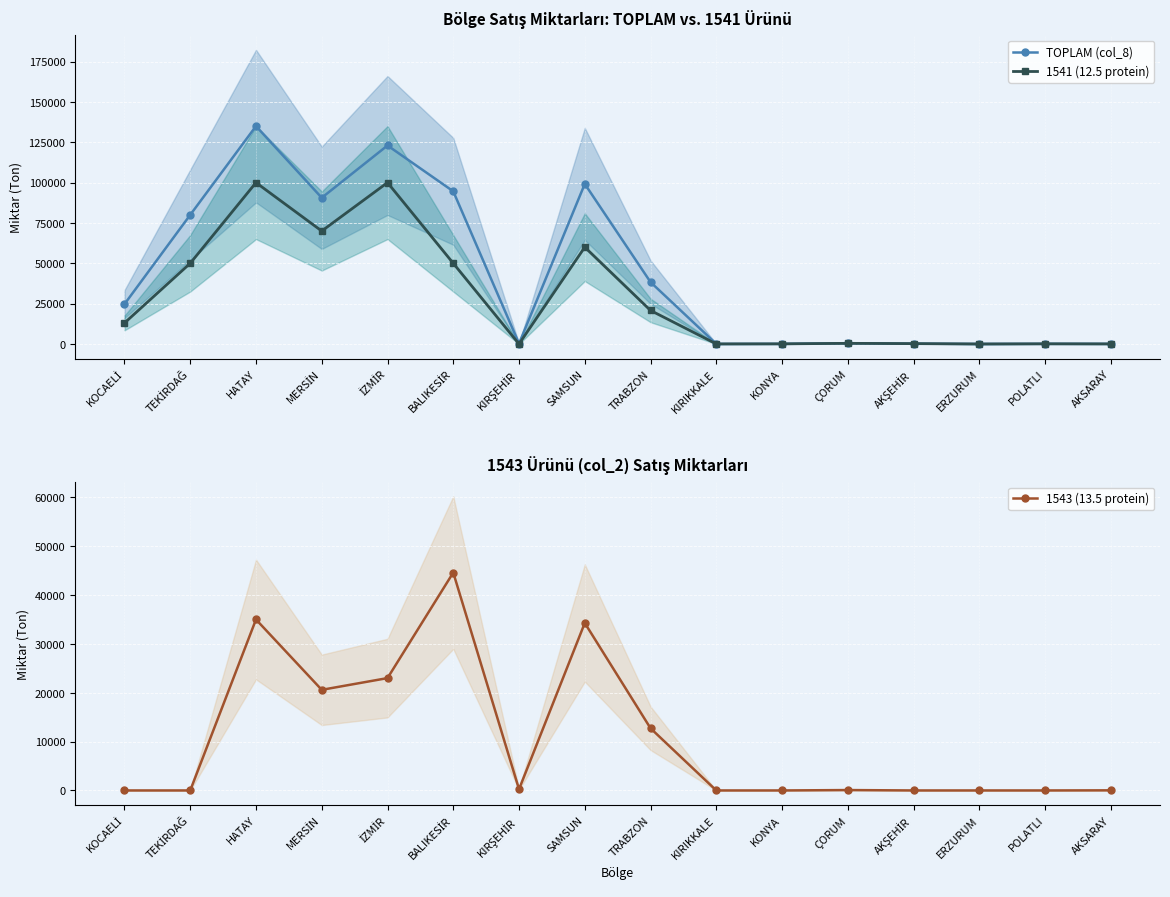

At which label is 1543 (13.5 protein) closest to 22300?

İZMİR